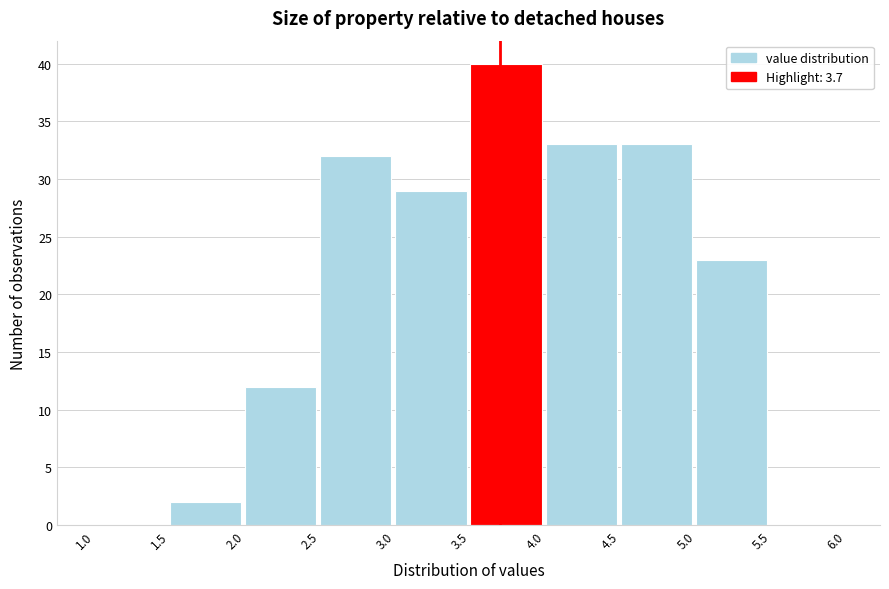

What is the height of the bar covering 4.5 to 5.0 on the x-axis? The values are not printed on the chart, so give them approximately, as read against the axis.

33